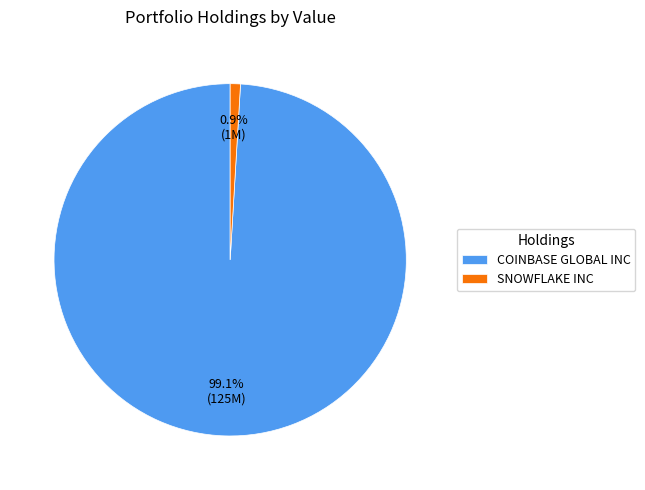

How many segments does this pie chart have?

2